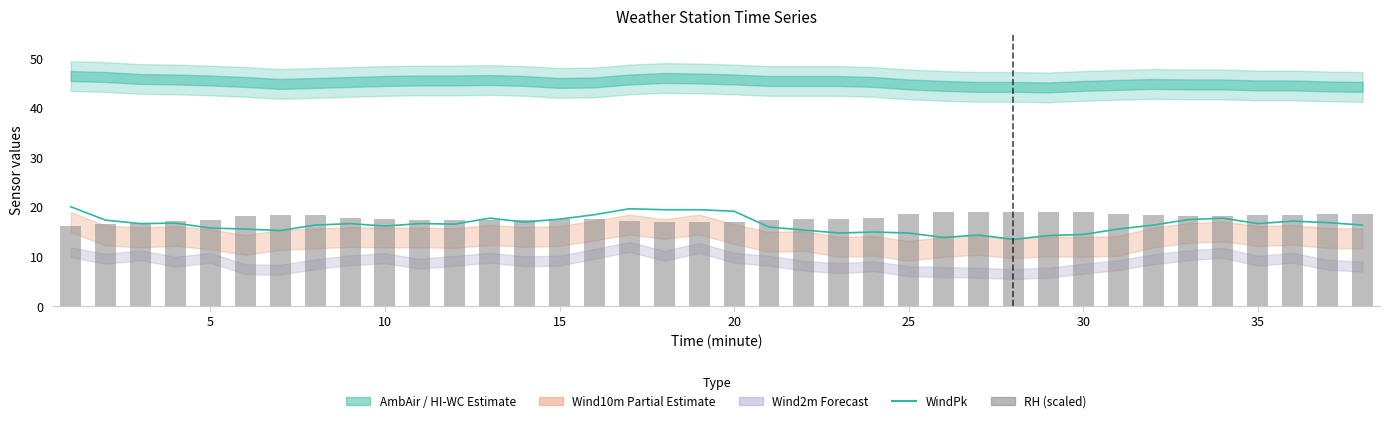

What is the average value of the WindPk series?

16.5